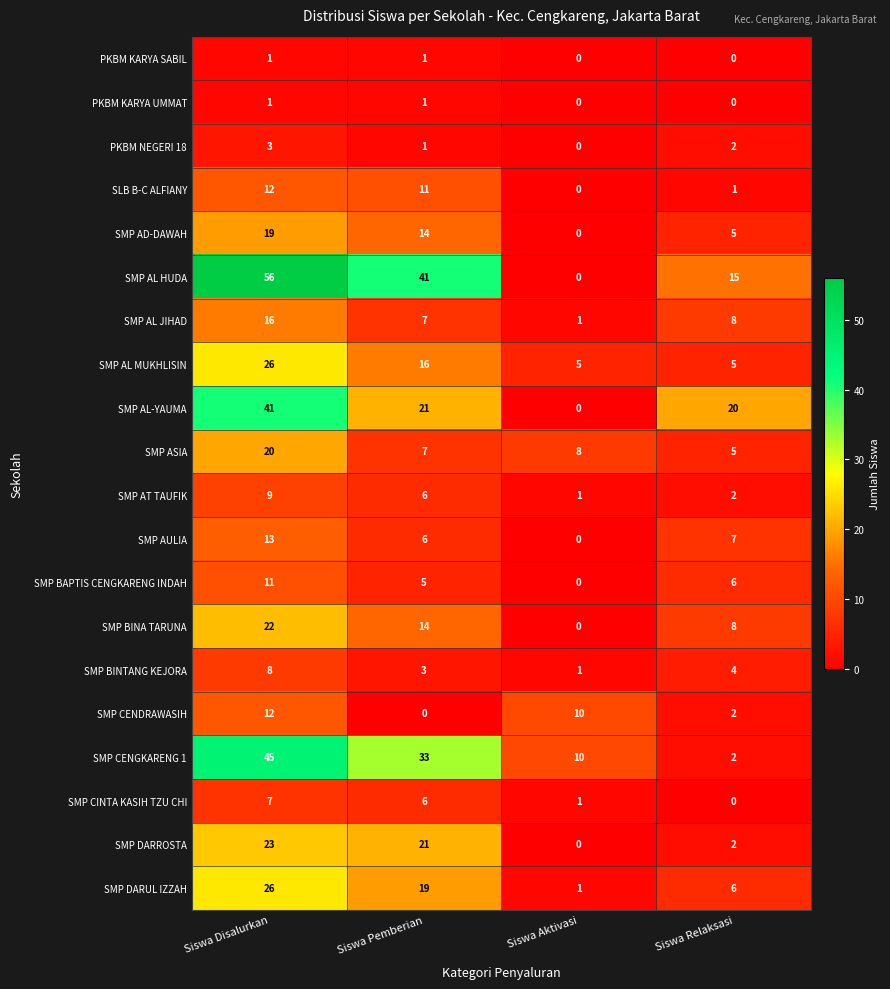

How many distinct data groups are displayed?

20